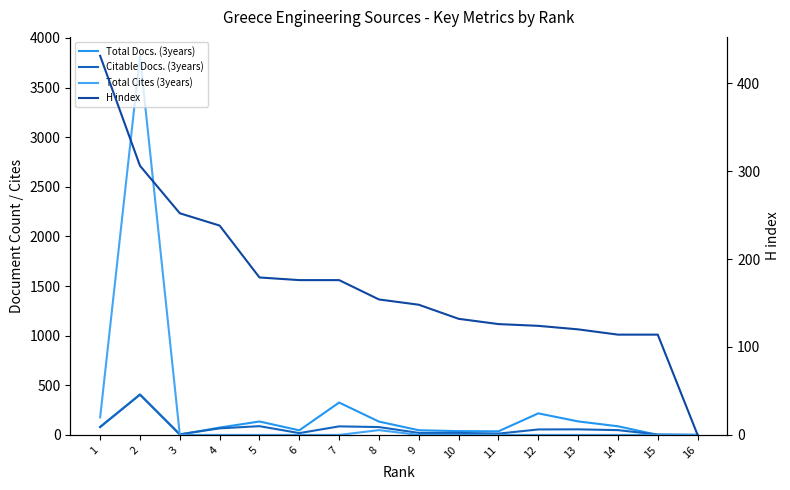

How many values in the H index series are below 154?

8